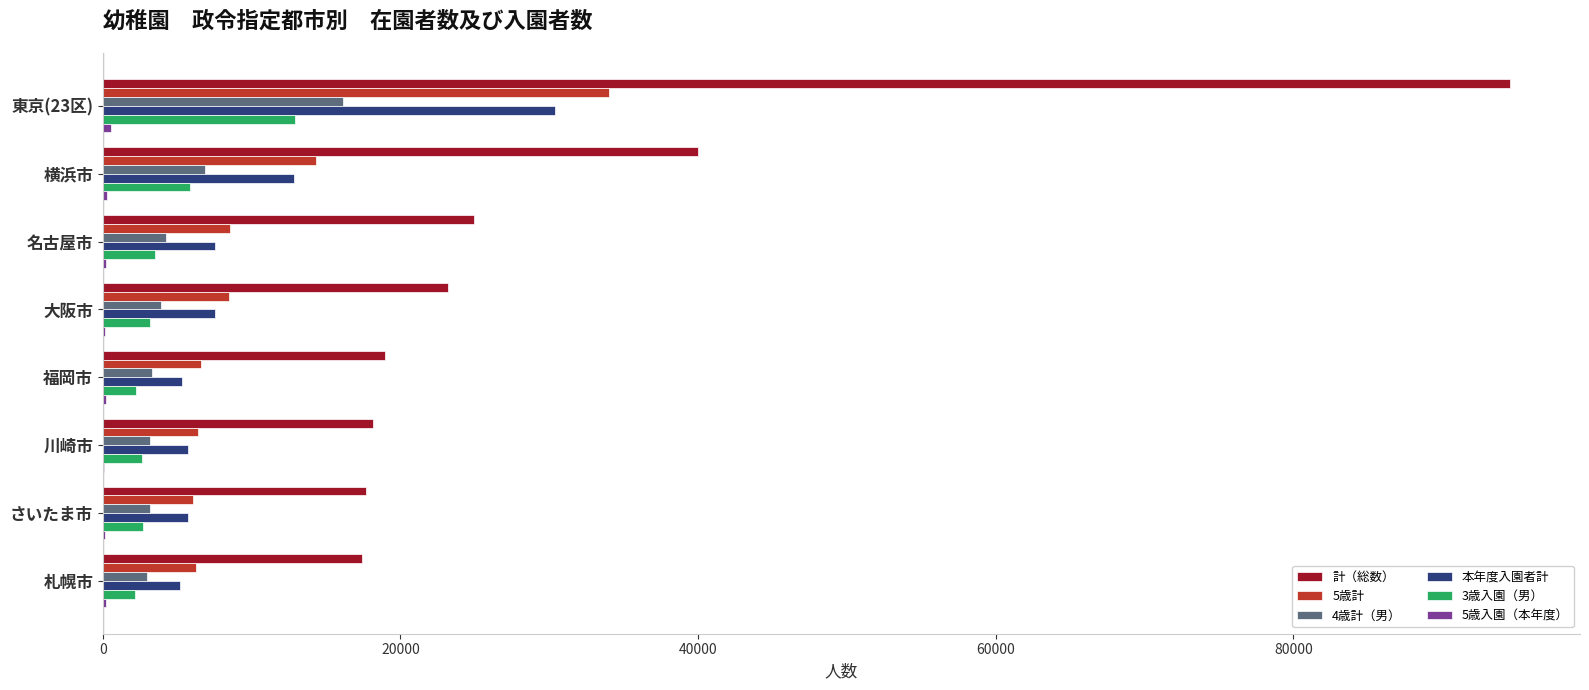

Which series has the largest total across all categories?

計（総数）